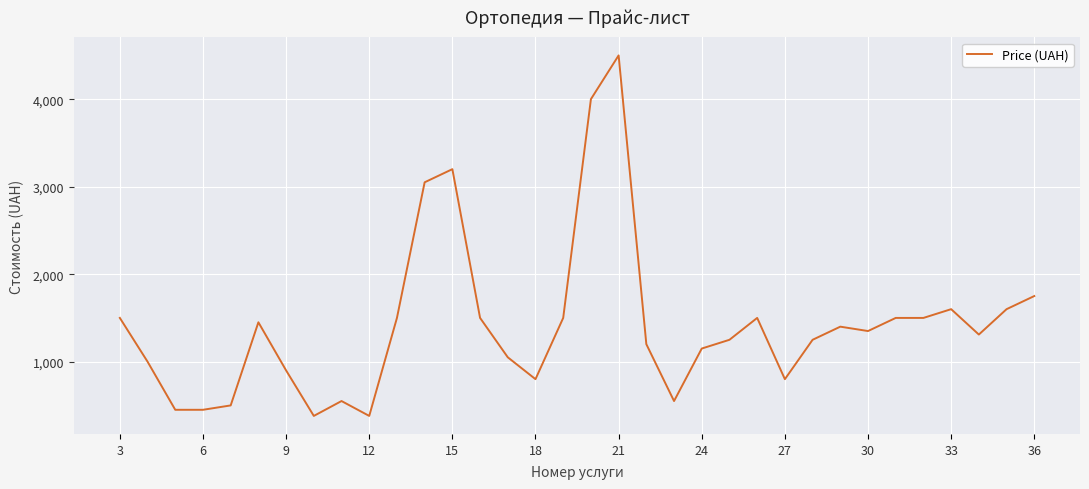

What is the difference between the maximum and minimum values?

4120